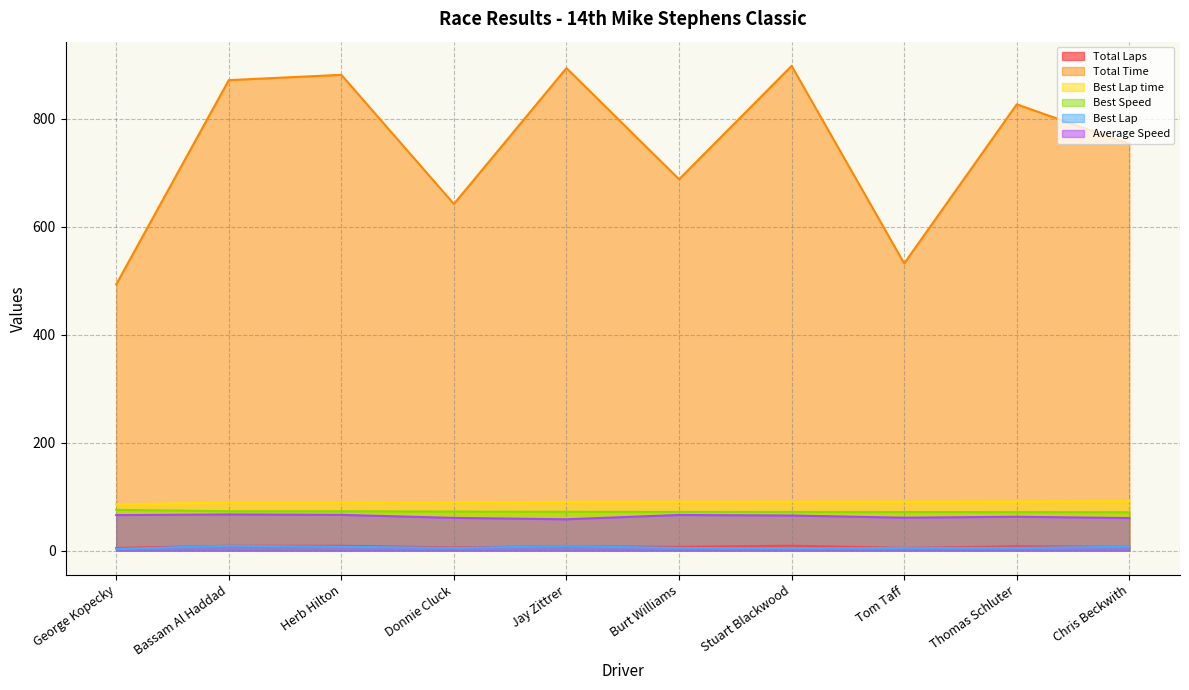

Which series has the largest total across all categories?

Total Time